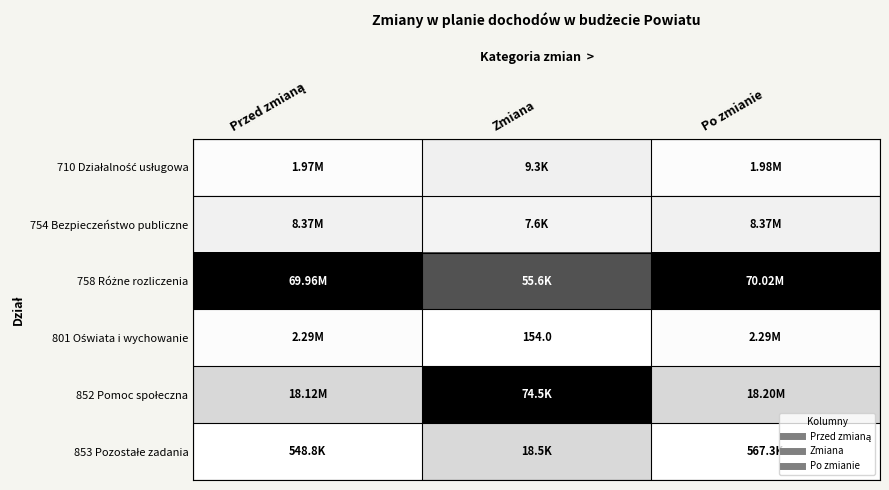

At Przed zmianą, list the series in order from smallest to largest.

853 Pozostałe zadania, 710 Działalność usługowa, 801 Oświata i wychowanie, 754 Bezpieczeństwo publiczne, 852 Pomoc społeczna, 758 Różne rozliczenia